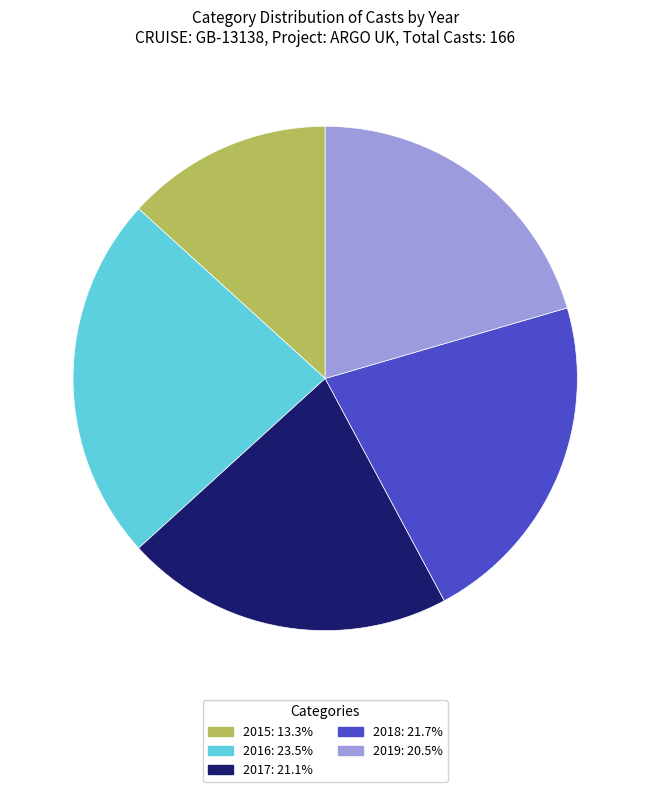

Do 2018: 21.7% and 2019: 20.5% together represent more than half of the pie?

No